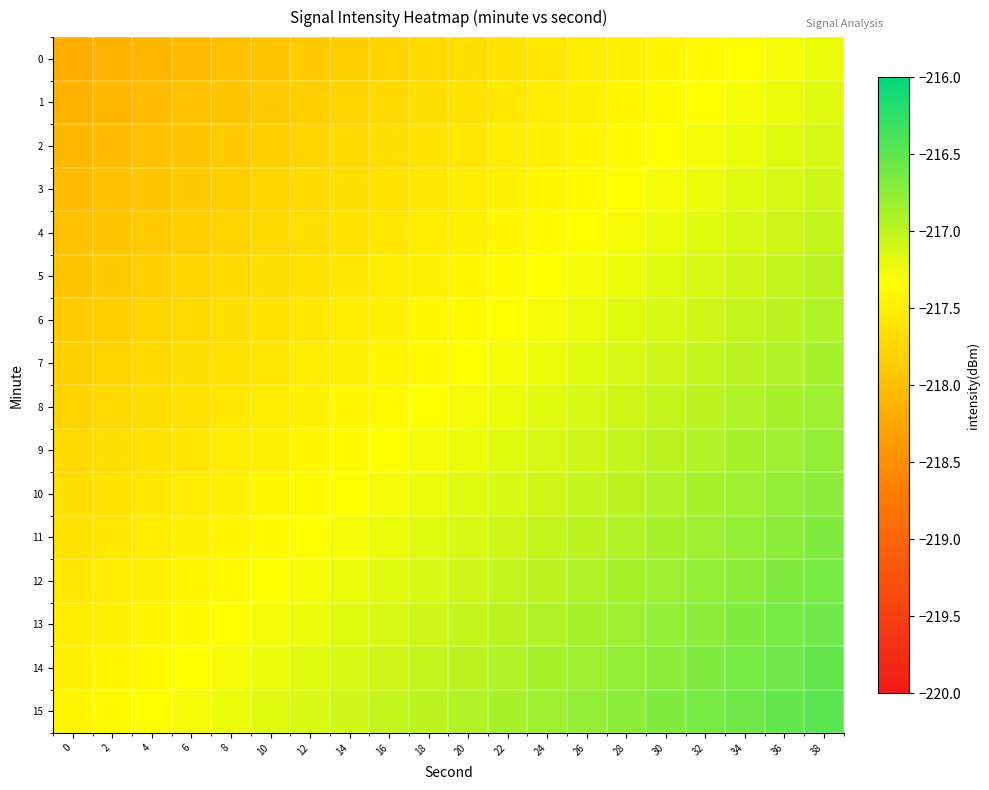

How many distinct data groups are displayed?

16